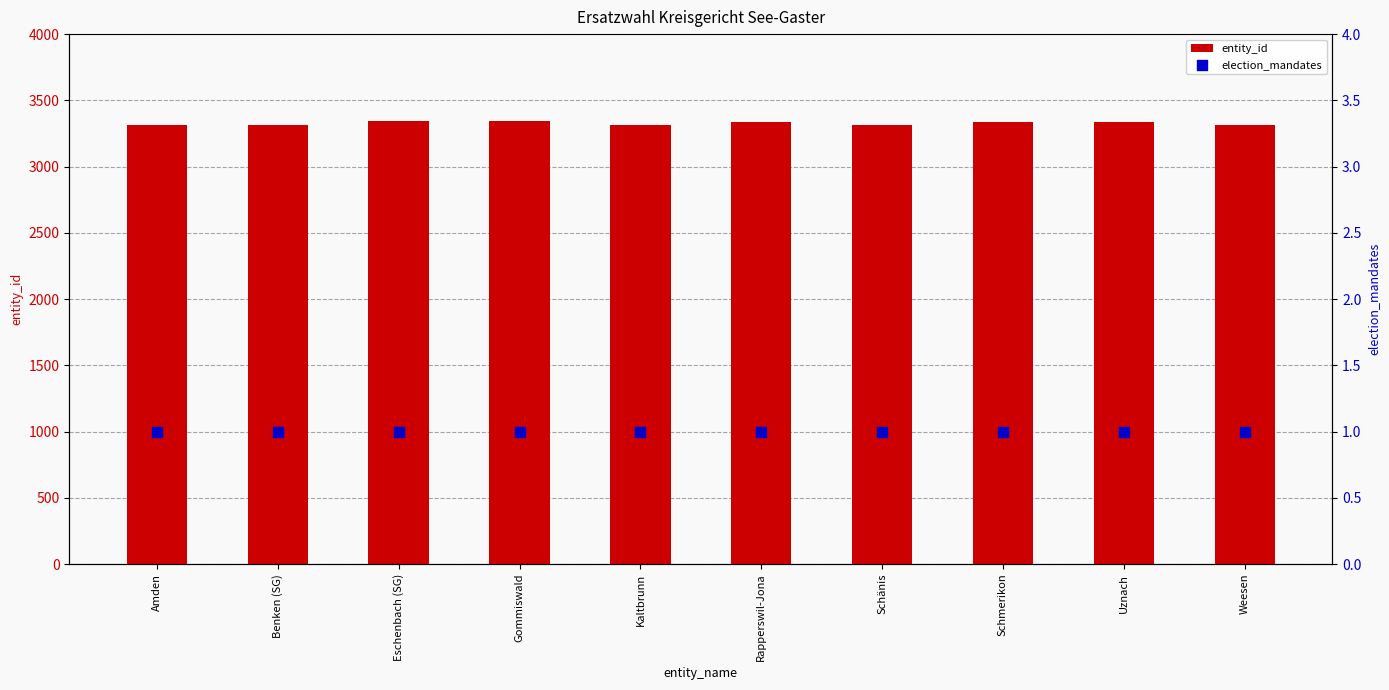

Which series reaches the maximum Y coordinate?

entity_id